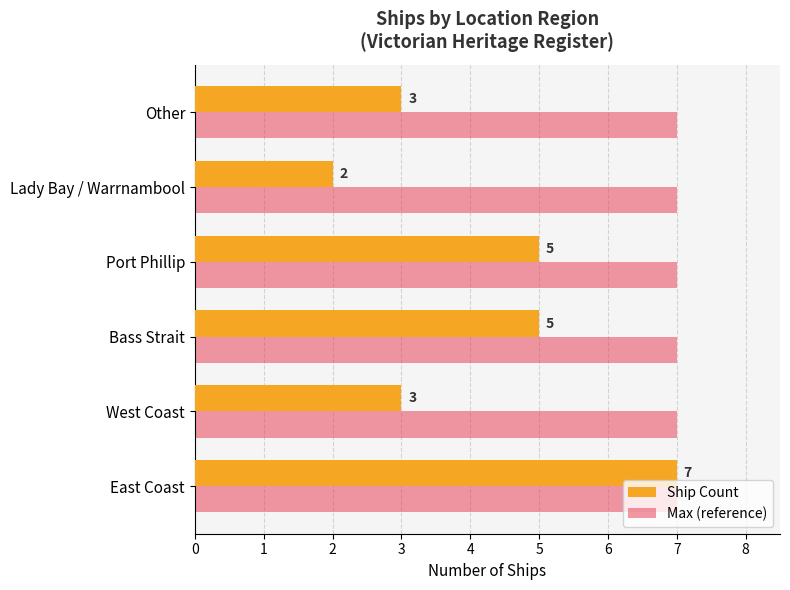

What is the sum of all Max (reference) values?

42